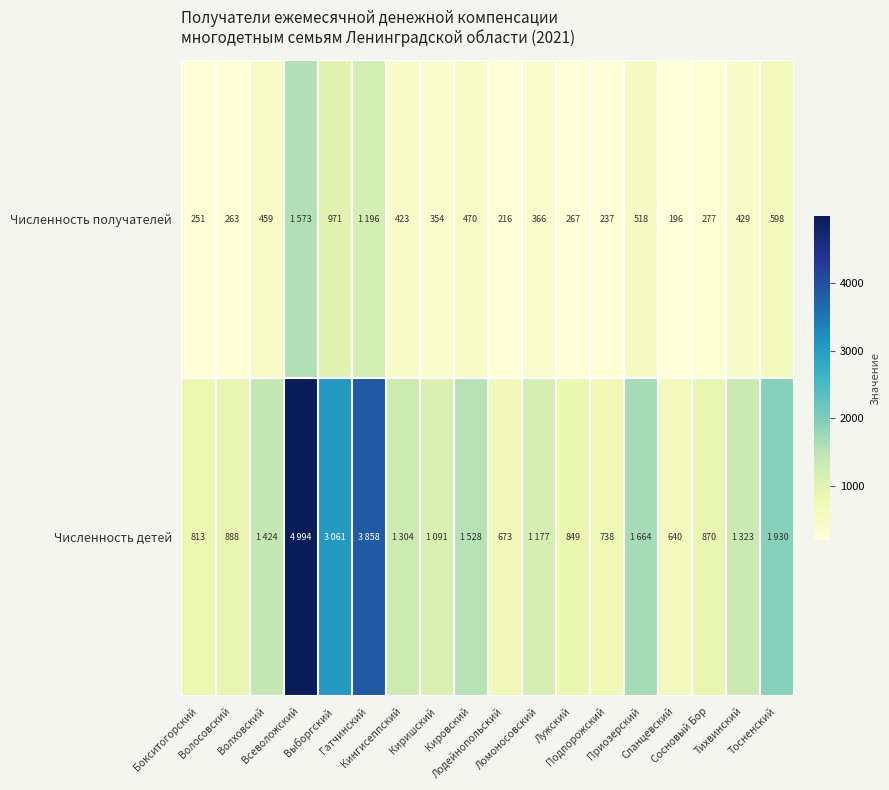

How many categories are shown in the chart?

18